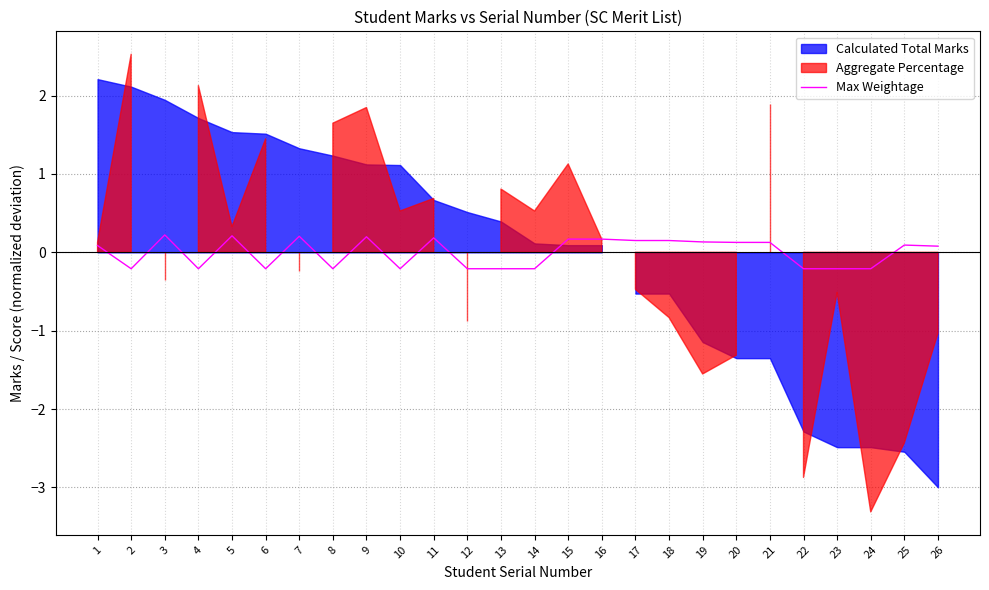

The value of Max Weightage at 9 is 0.2. True or false?

True